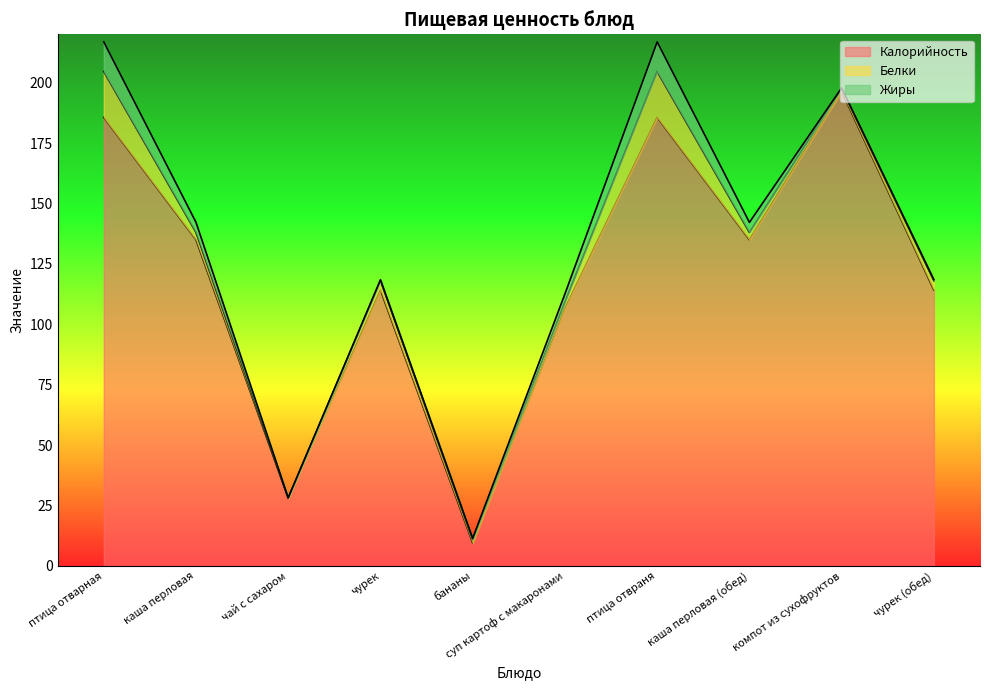

What is the difference between the maximum and second lowest values in the Белки series?

17.8